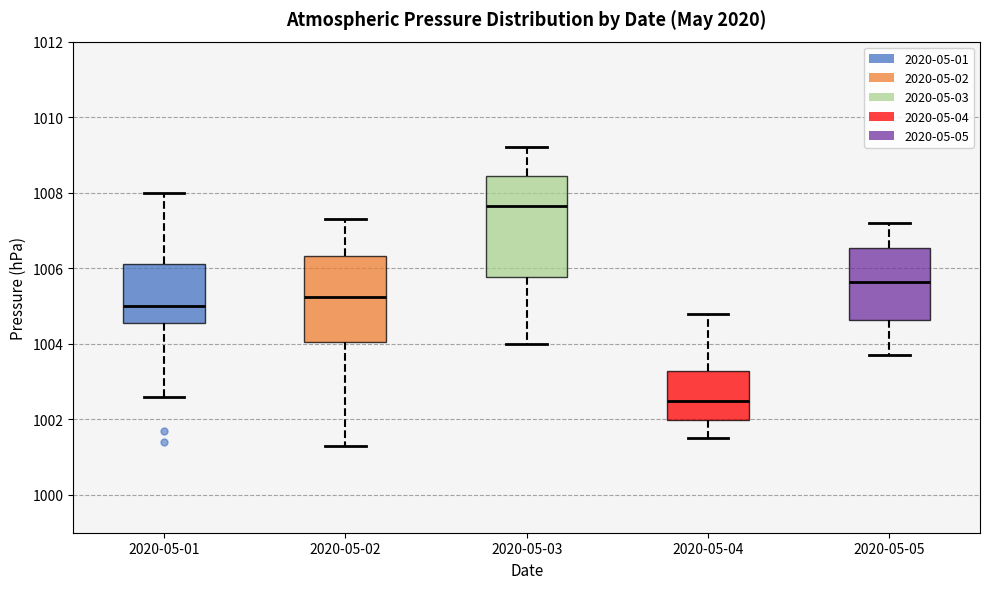

Where does the median line of the box for 2020-05-04 sit on the y-axis? The values are not printed on the chart, so give them approximately, as read against the axis.

1002.6